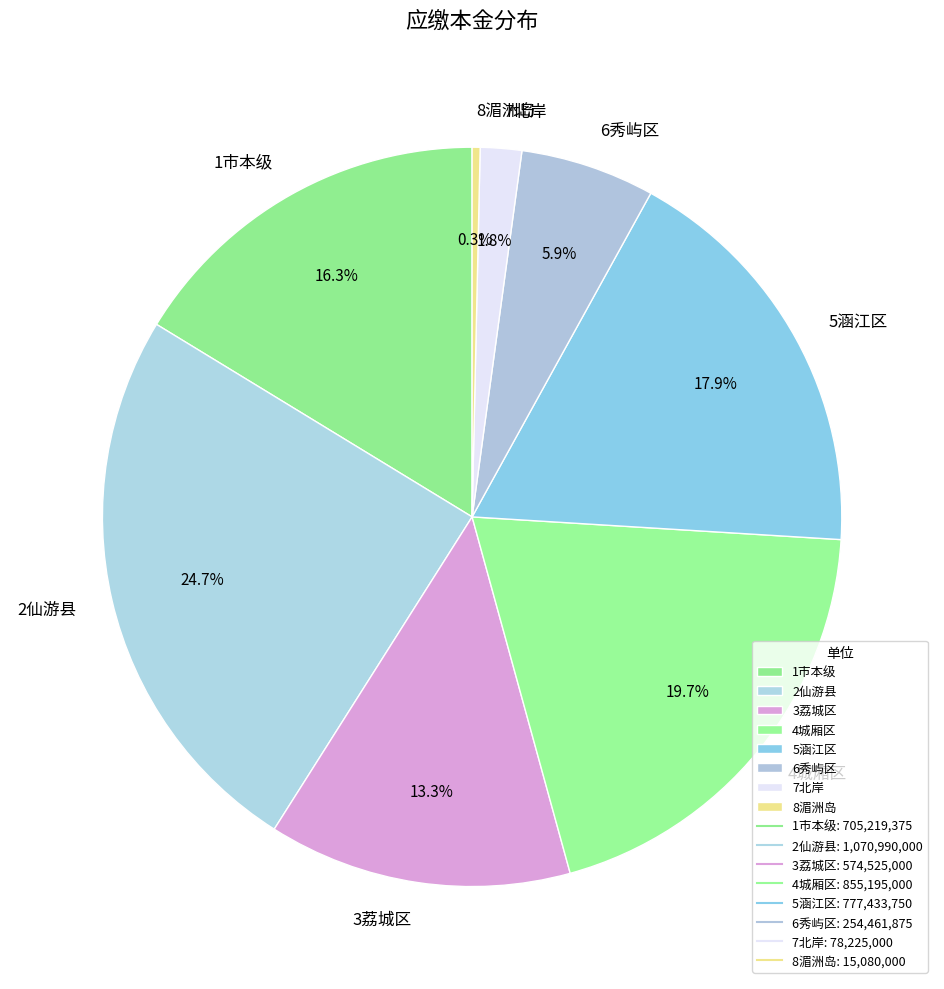

To the nearest percent, what percentage of the pie is 1市本级?

16%